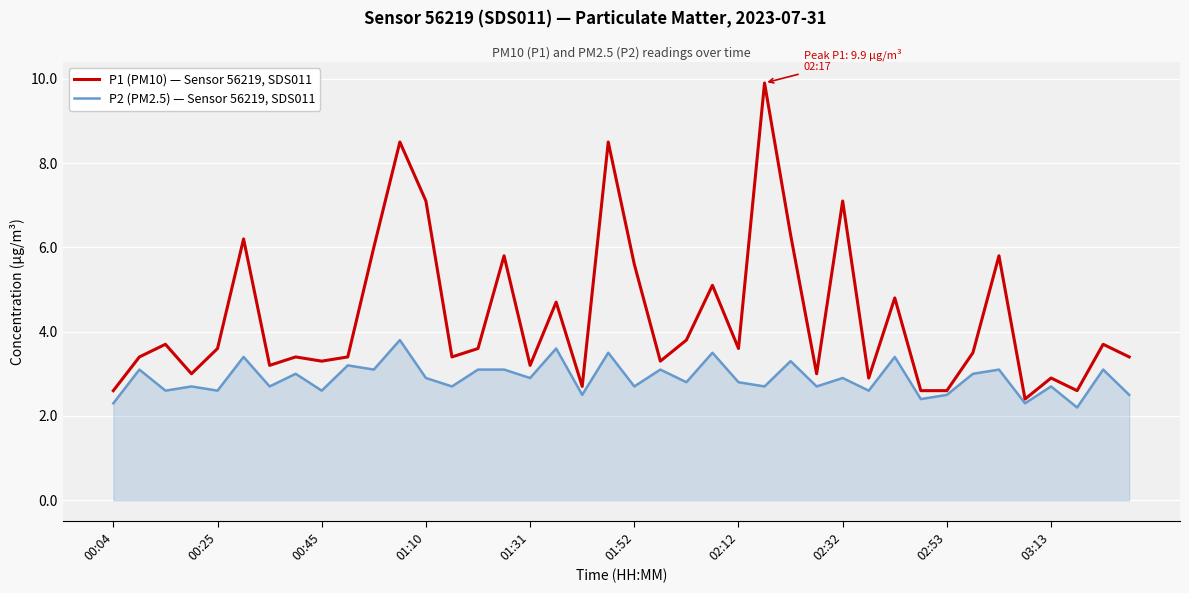

Which series has the largest range (max minus min)?

P1 (PM10) — Sensor 56219, SDS011